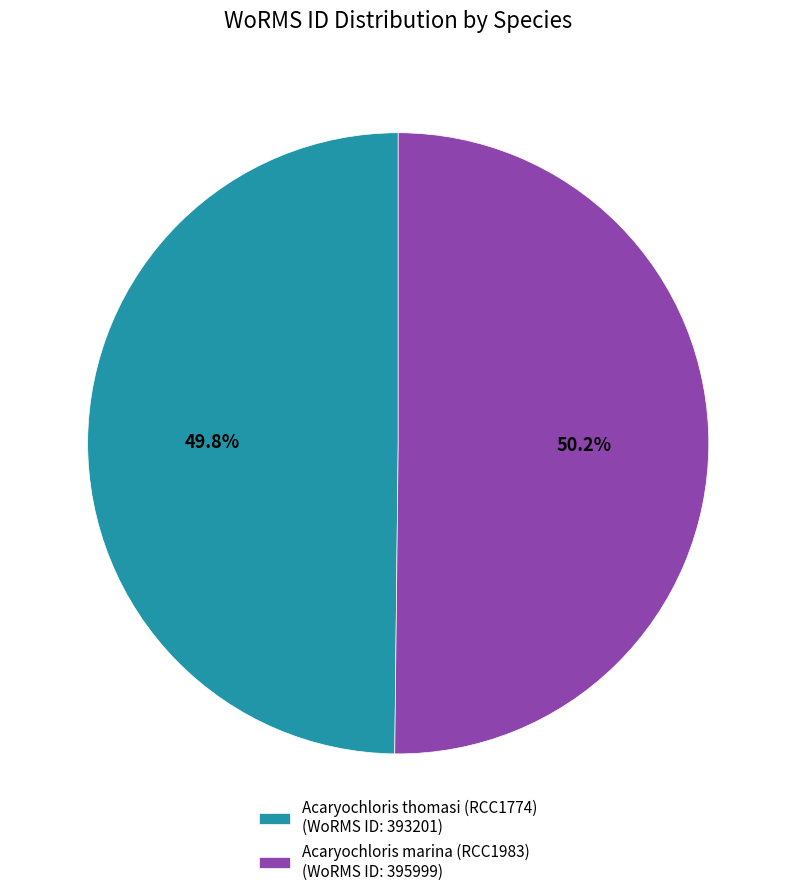

What percentage do Acaryochloris marina (RCC1983) (WoRMS ID: 395999) and Acaryochloris thomasi (RCC1774) (WoRMS ID: 393201) together represent?

100.0%